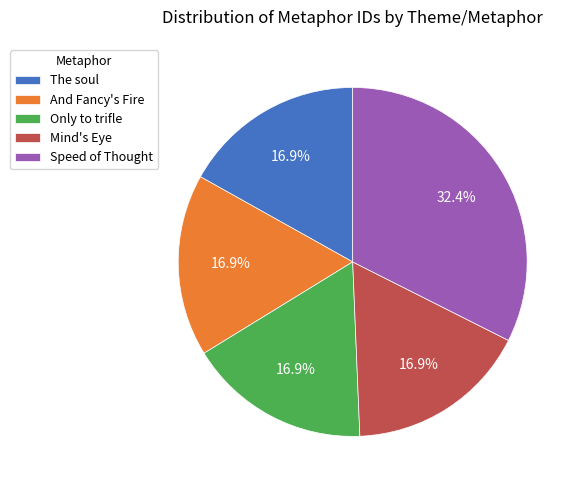

Does any single category account for the majority?

No